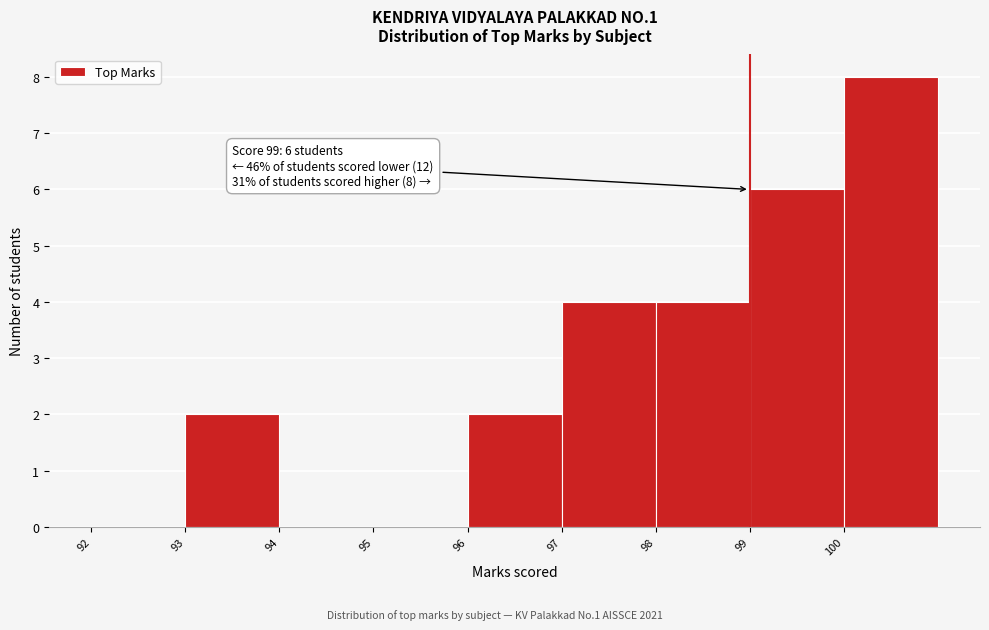

Over which range of the x-axis is the bar tallest?

100 to 101